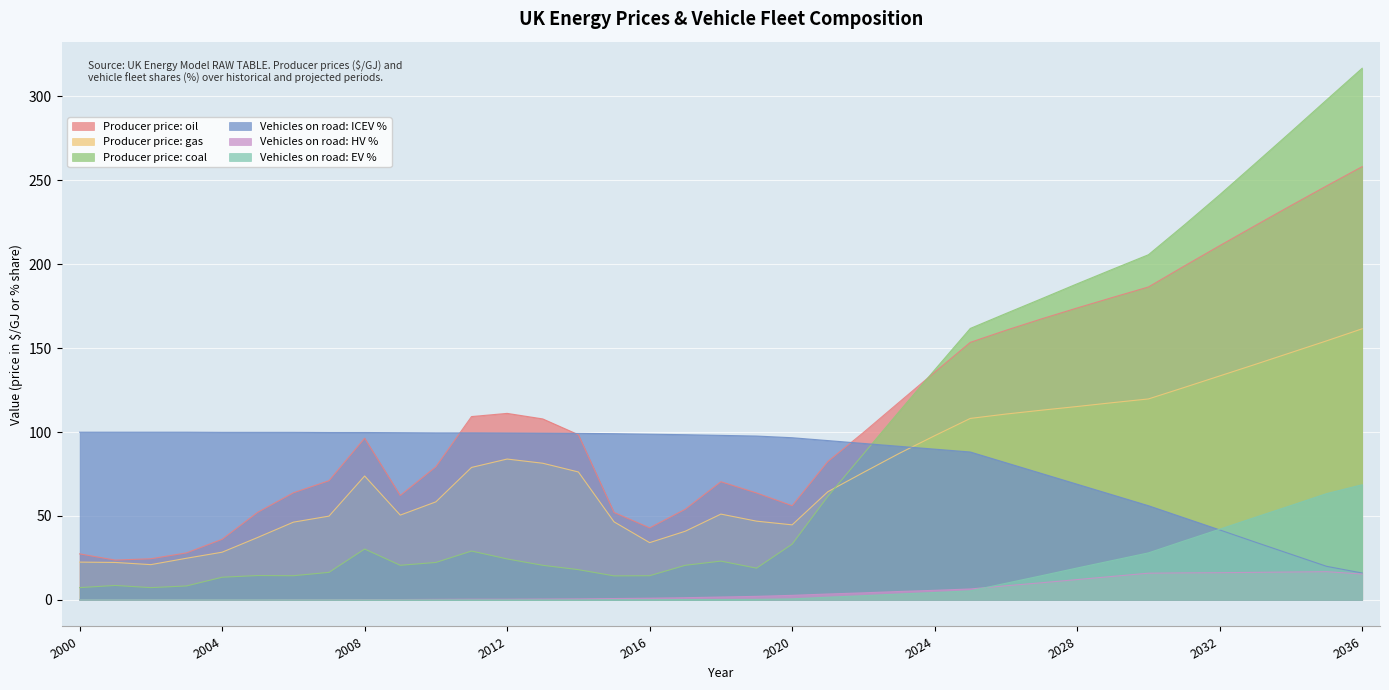

Where does the Producer price: coal series first go above 29?

2008